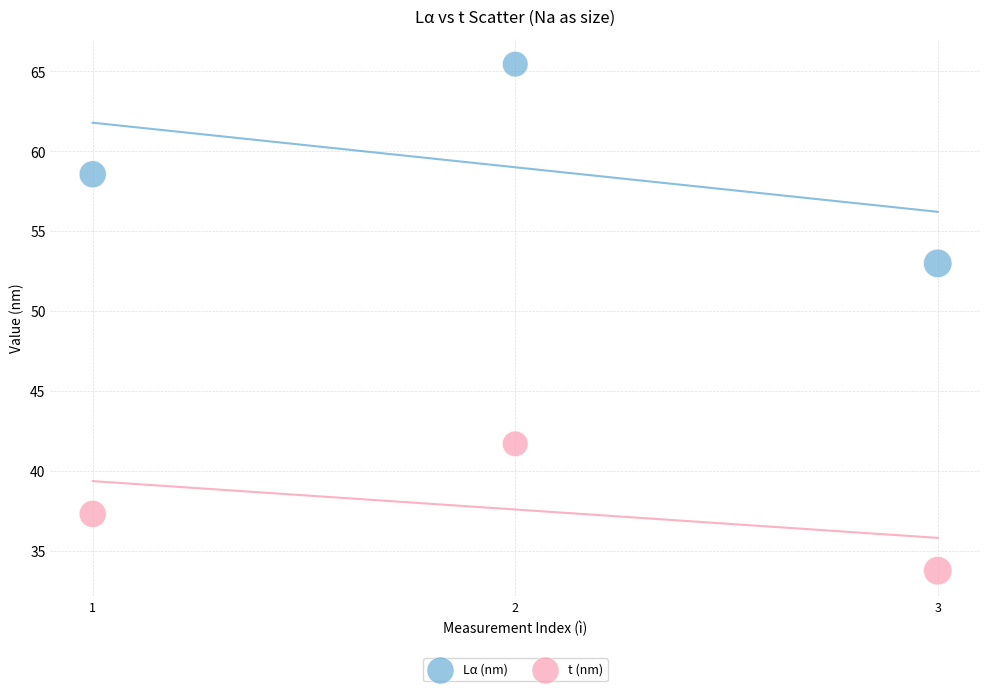

Across all series, what Y value is closest to 49?

53.0